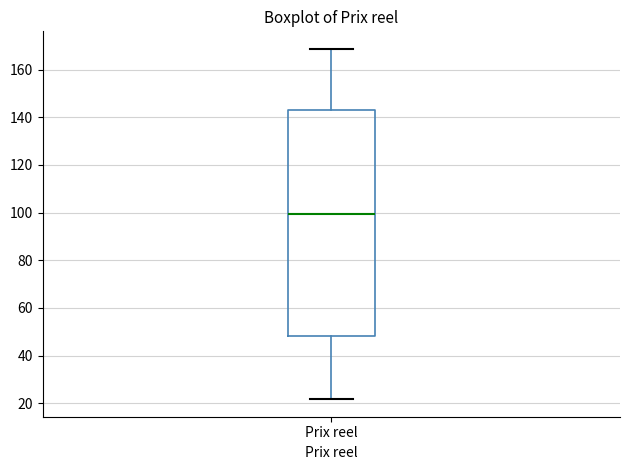

Where is the lower edge of the box for Prix reel on the y-axis? The values are not printed on the chart, so give them approximately, as read against the axis.

48